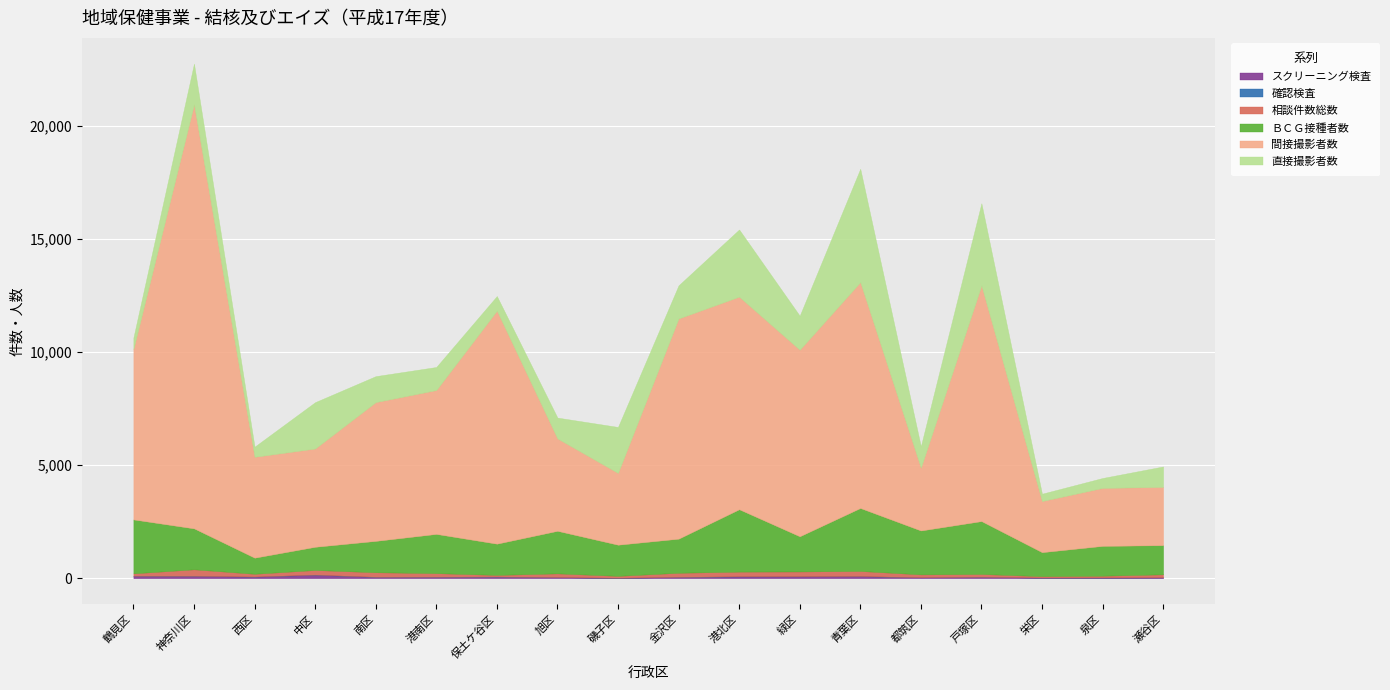

At 緑区, list the series in order from smallest to largest.

確認検査, スクリーニング検査, 相談件数総数, 直接撮影者数, ＢＣＧ接種者数, 間接撮影者数